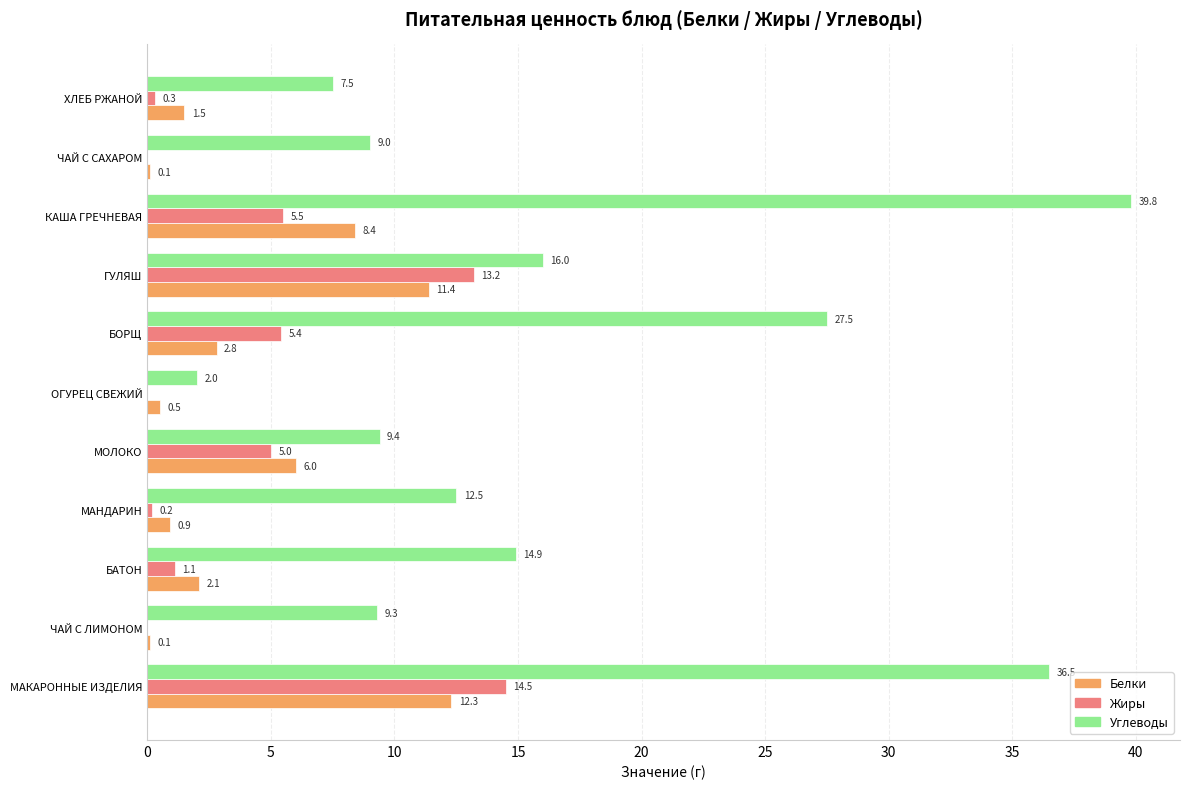

Count the number of data series in this chart.

3